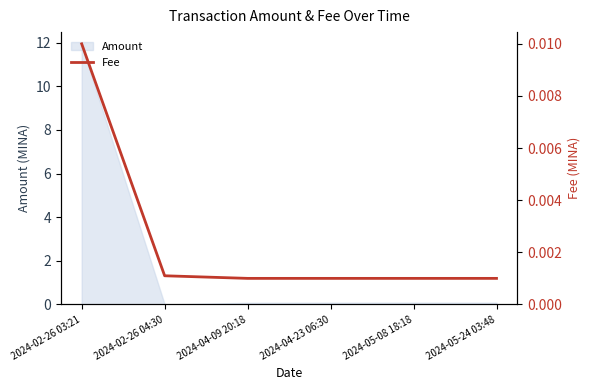

What is the highest value of the Amount series?

11.9